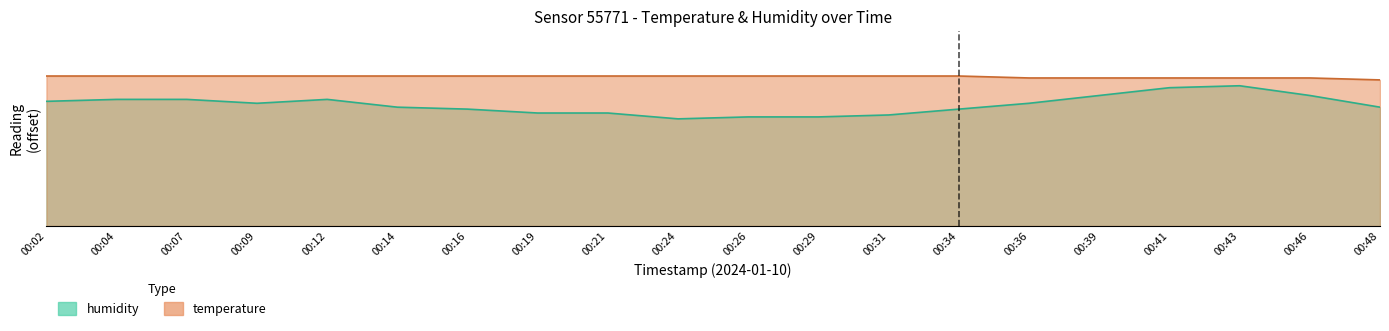

True or false: temperature has more than 1 points higher than both neighbors.

False